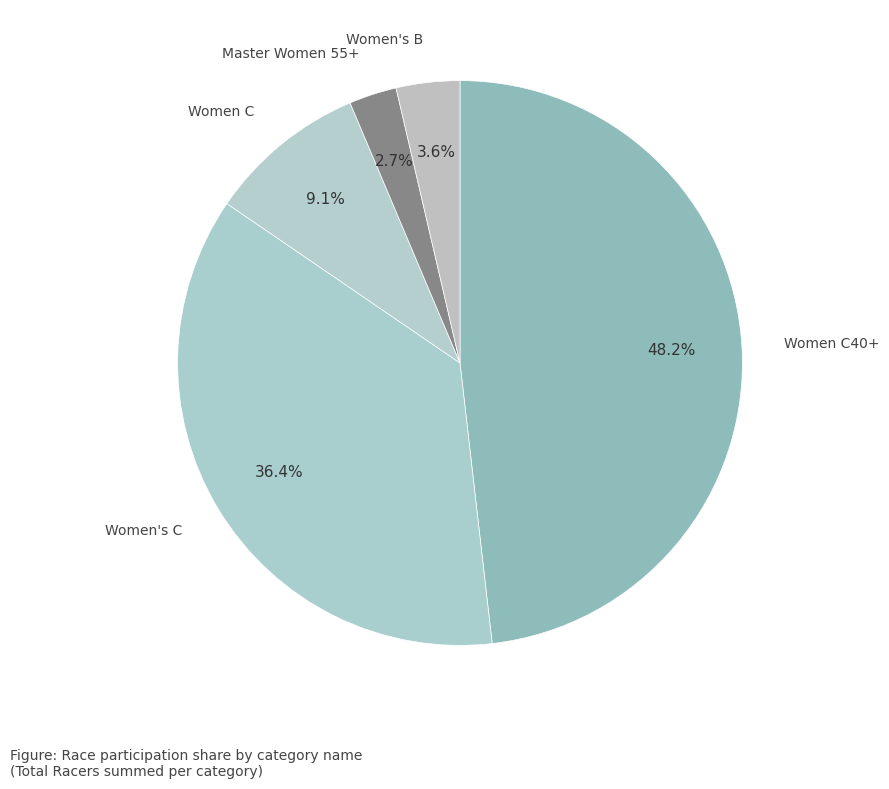

Is it true that Women C40+ is 48% of the pie?

True